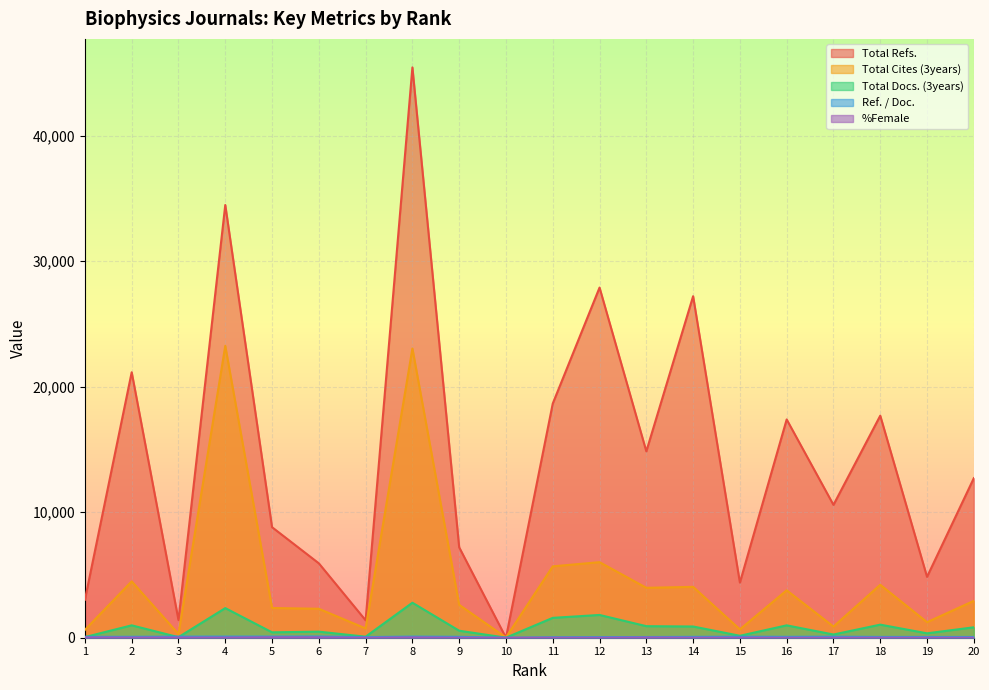

How many values in %Female are above zero?

18